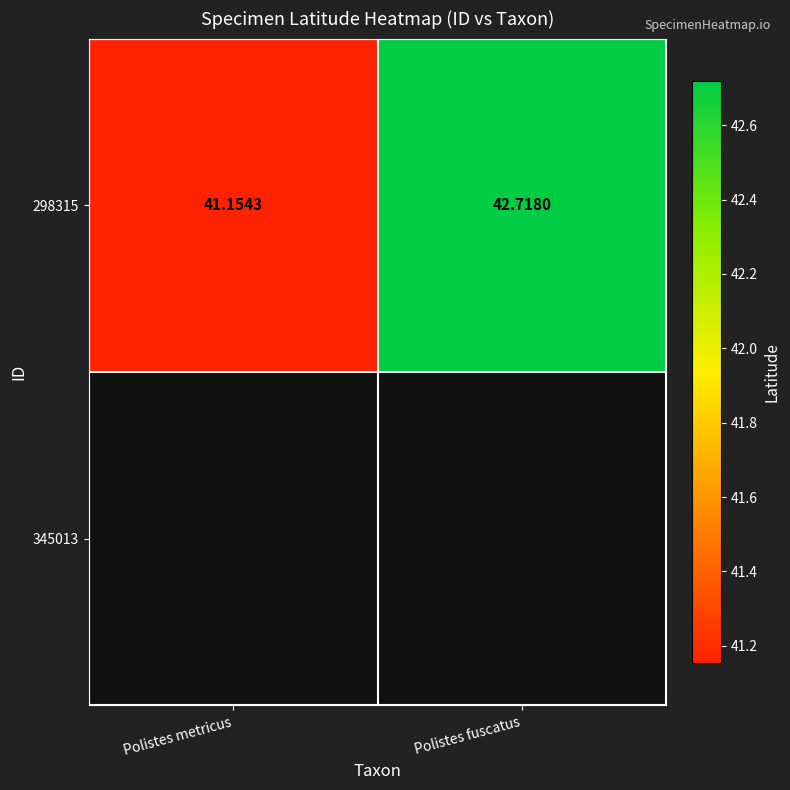

Which category has the highest value in the 298315 series?

Polistes fuscatus